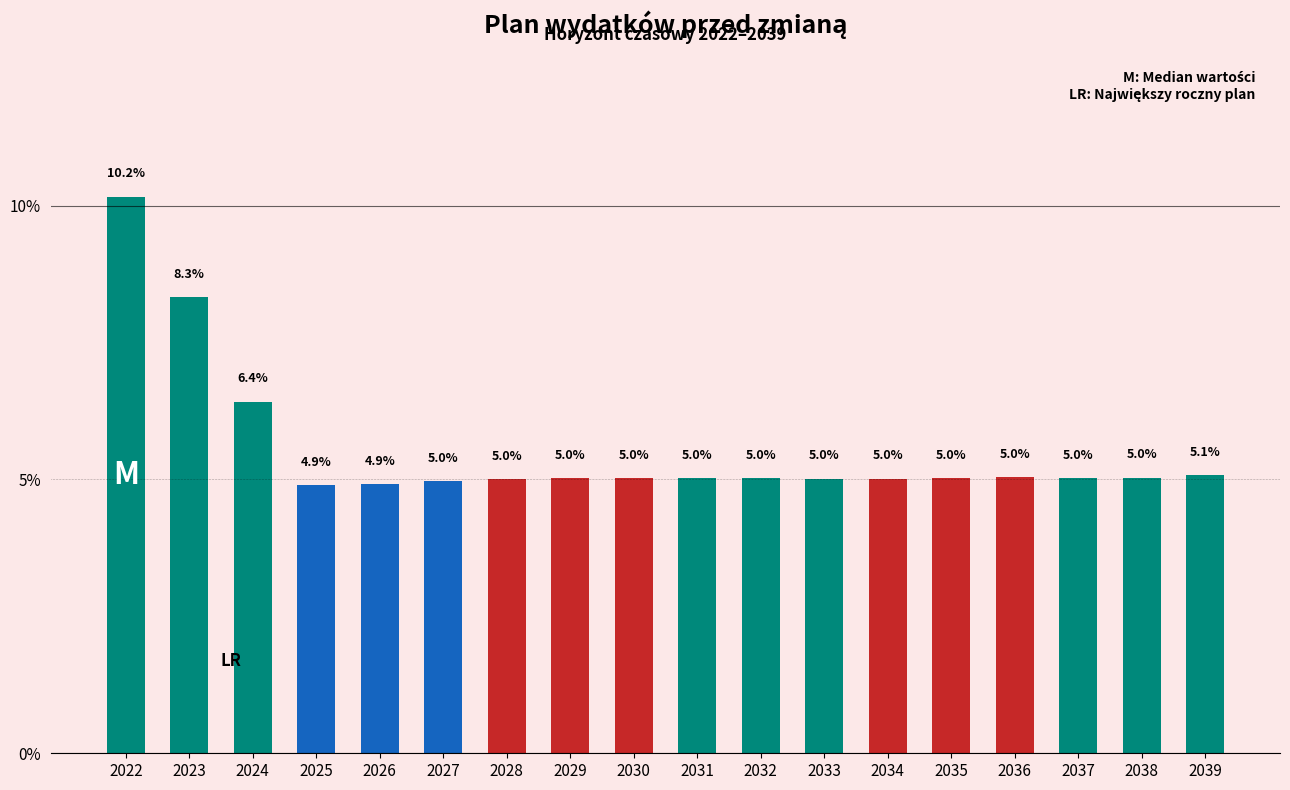

Reading right to left, what are all the values shown in this chart?

2039=5.1	2038=5.0	2037=5.0	2036=5.0	2035=5.0	2034=5.0	2033=5.0	2032=5.0	2031=5.0	2030=5.0	2029=5.0	2028=5.0	2027=5.0	2026=4.9	2025=4.9	2024=6.4	2023=8.3	2022=10.2